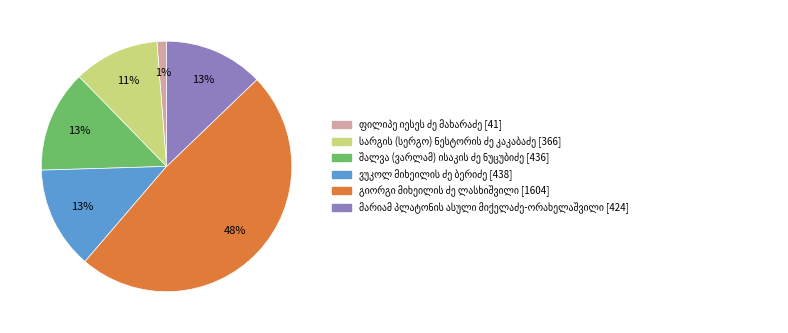

To the nearest percent, what is the average slice percentage?

17%